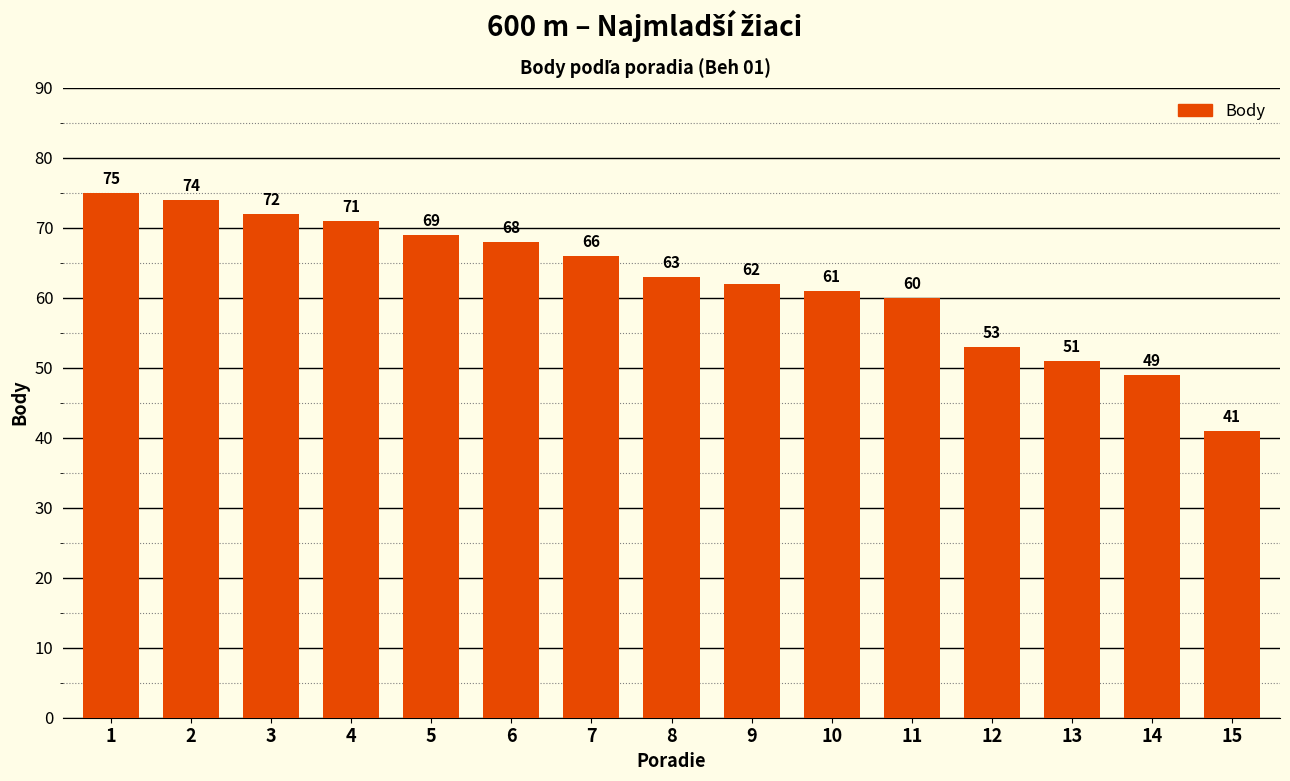

What is the smallest value displayed?

41